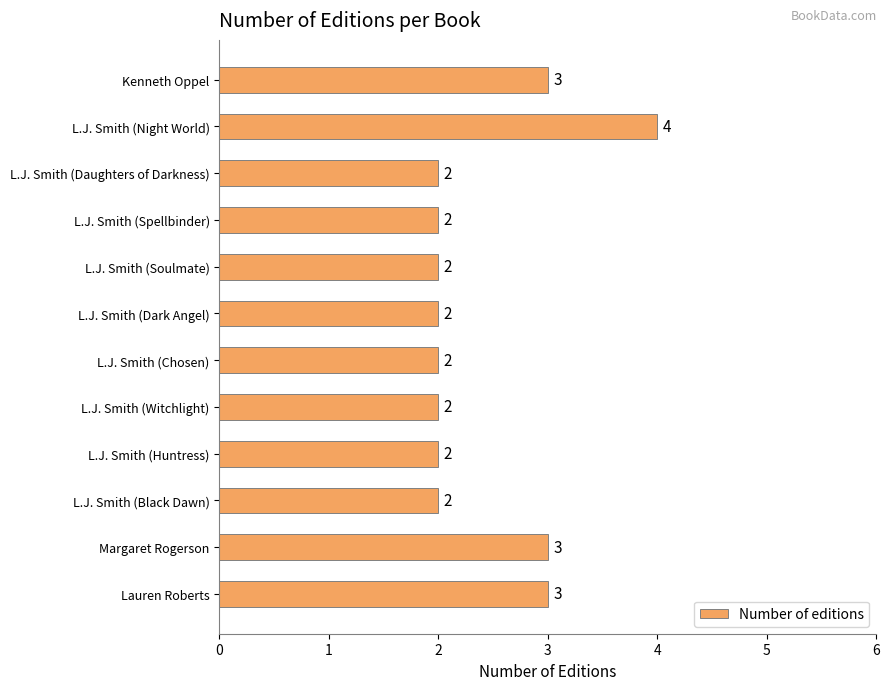

Is it true that the value at L.J. Smith (Spellbinder) is 4?

False